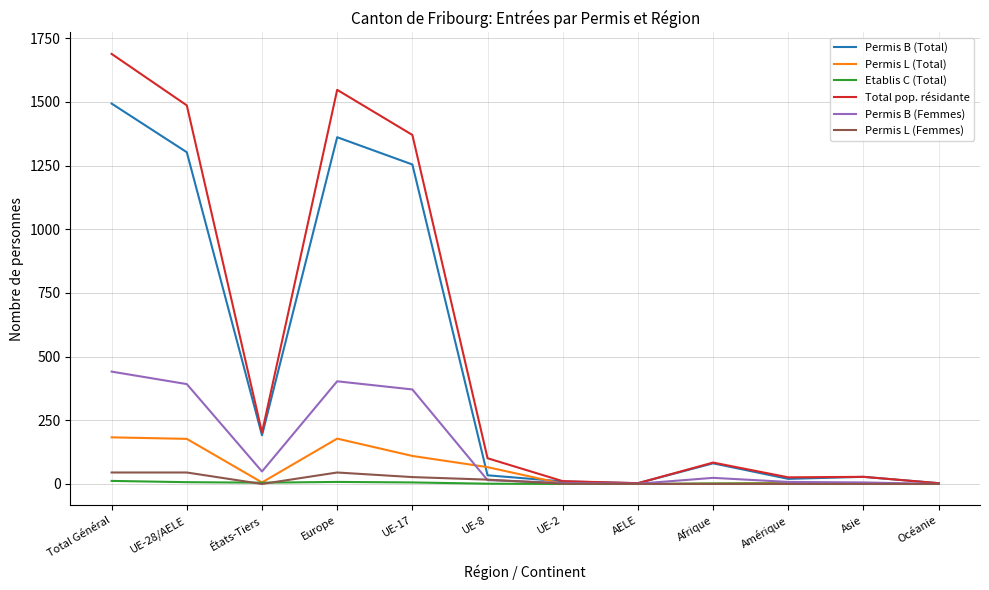

How many values in the Total pop. résidante series are below 101?

6